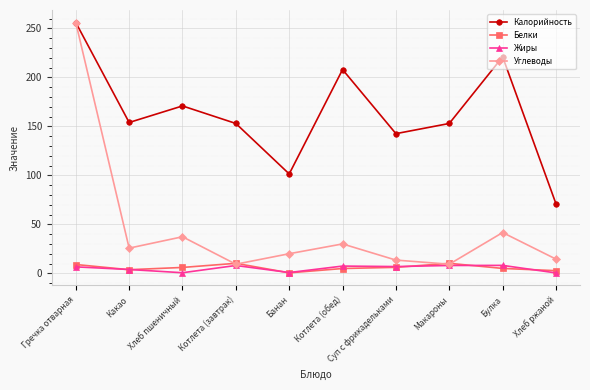

At which category does Углеводы reach its first local valley?

Какао